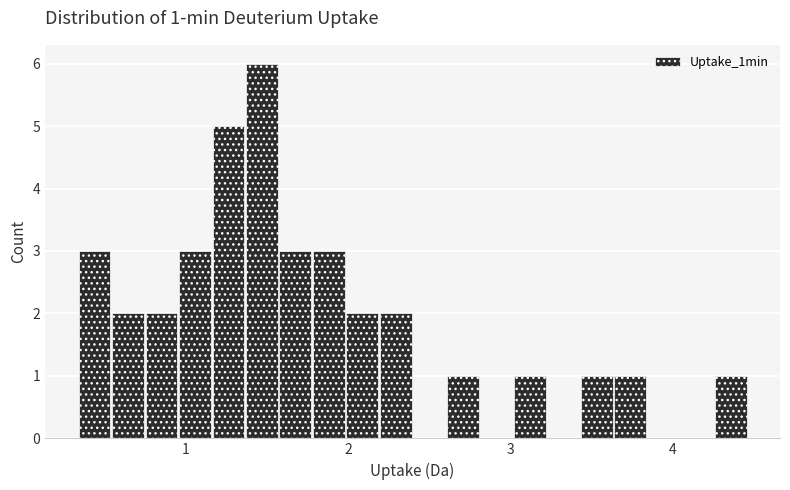

Read against the x-axis, roughly where is the centre of the tallest bar?

1.5